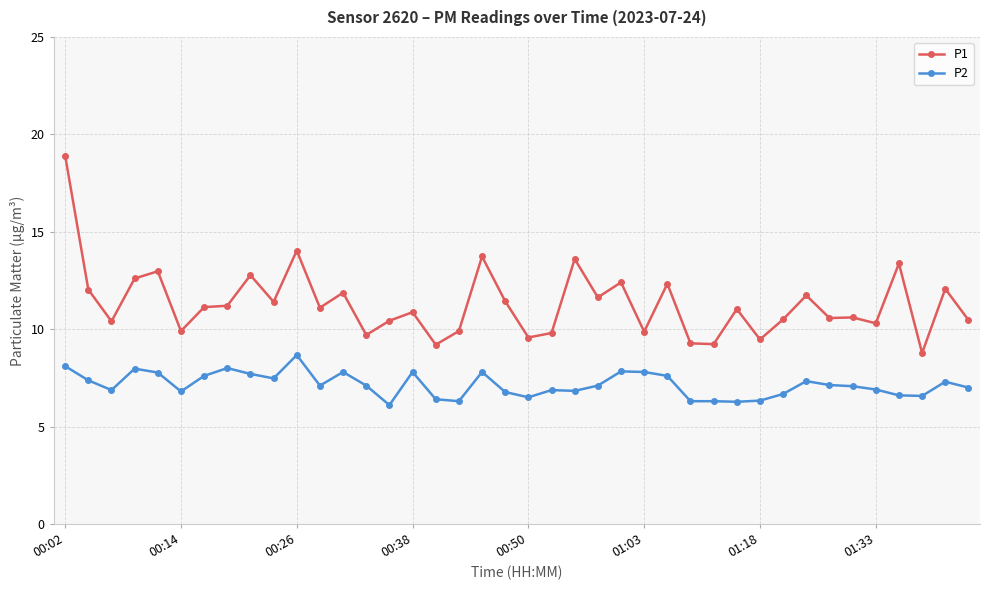

True or false: P1 and P2 intersect in this chart.

False